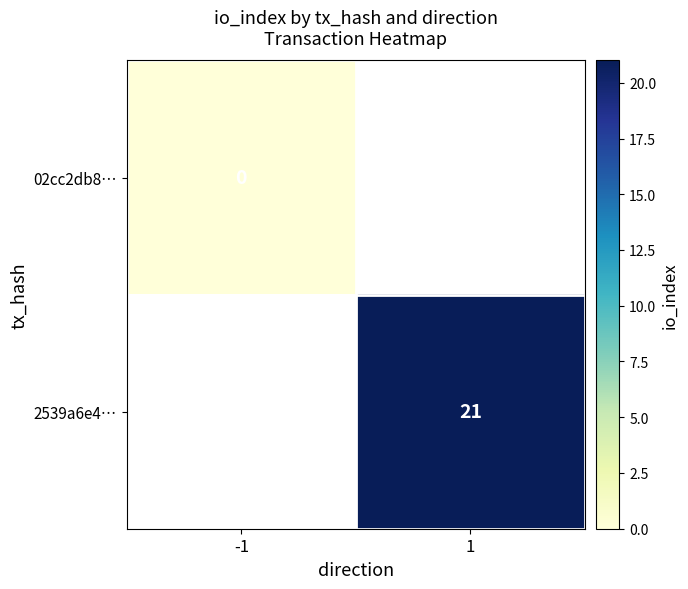

Is it true that 2539a6e4… equals 21 at 1?

True